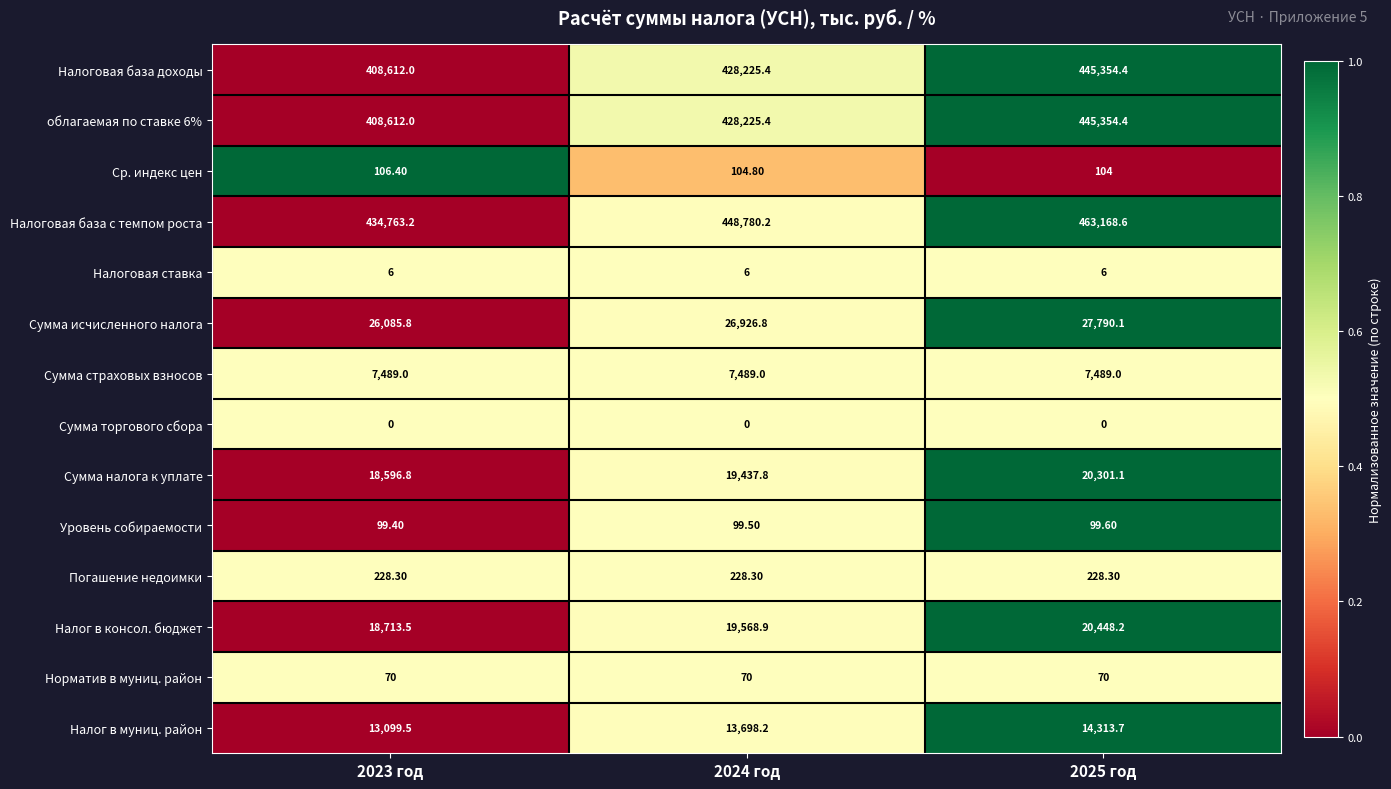

What is the spread (max minus min) of values at 2024 год?

448780.2